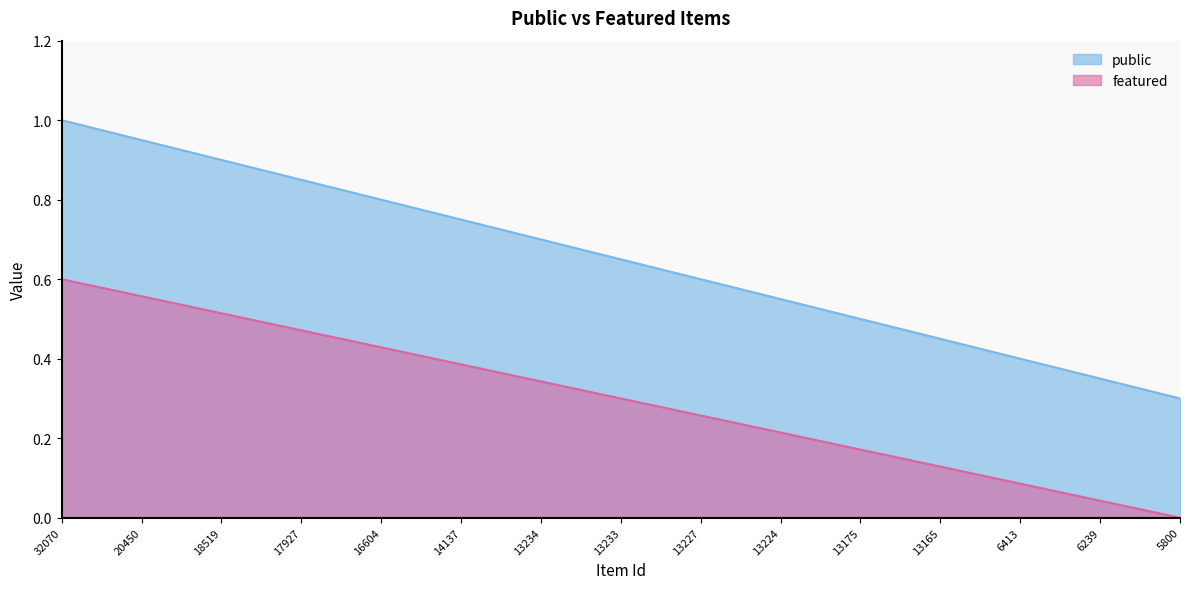

Does the chart have visible grid lines?

No